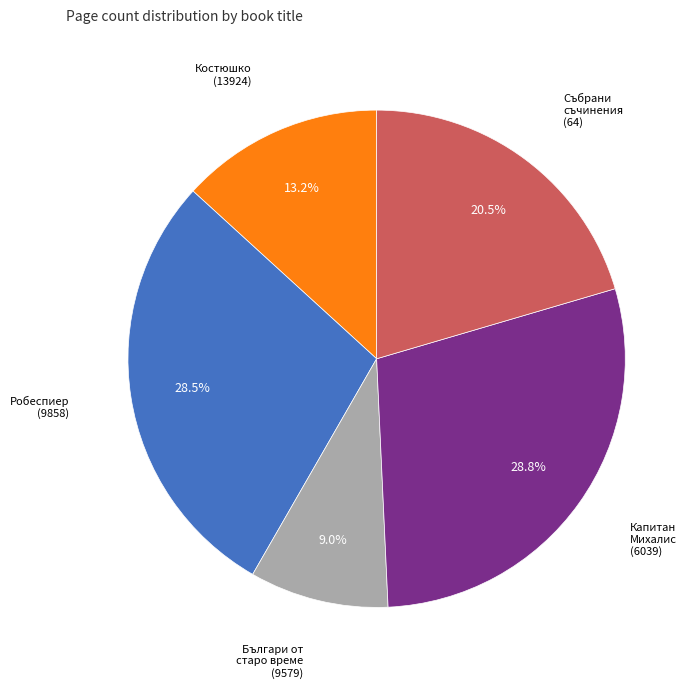

Does any single category account for the majority?

No